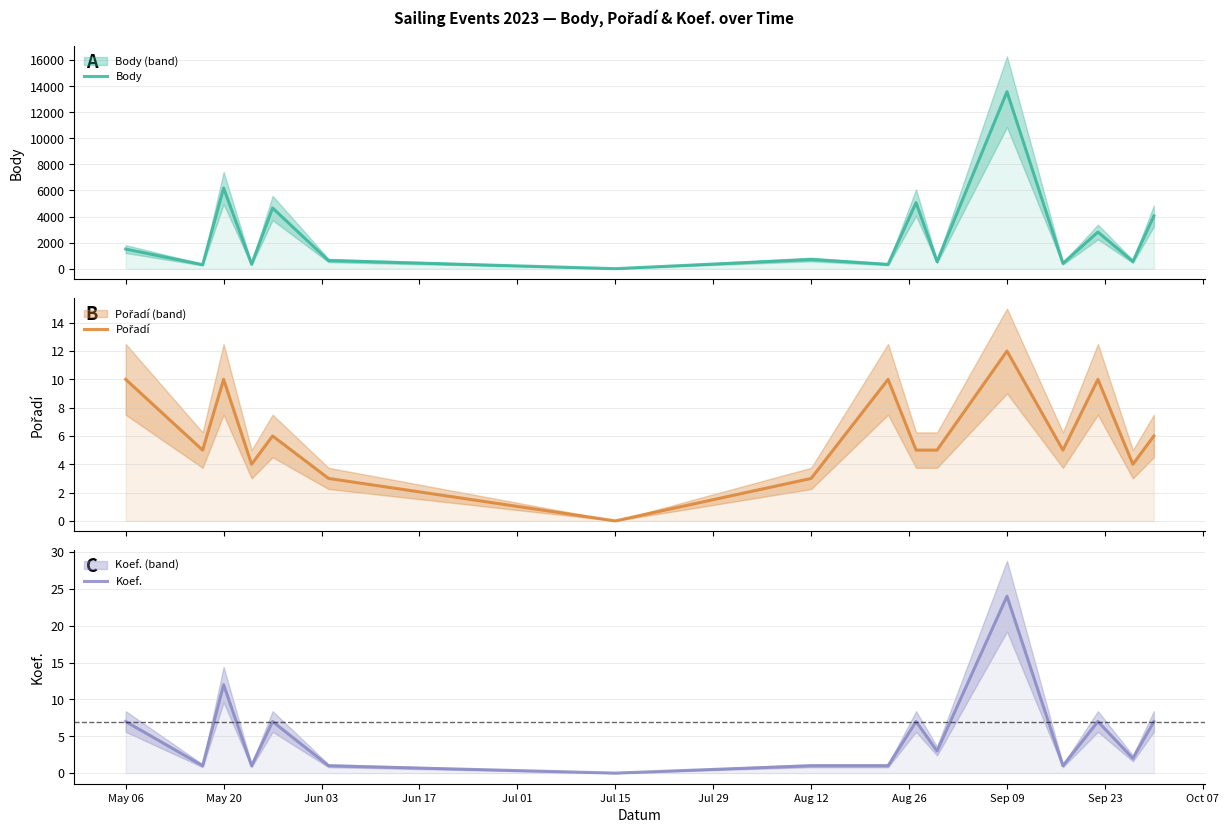

True or false: Koef. and Pořadí intersect in this chart.

True